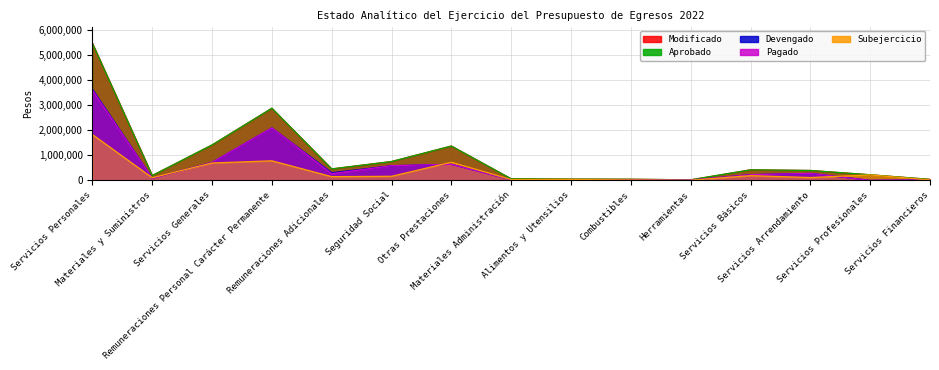

Reading left to right, what are all the values shown in this chart?

Modificado: 5455459.9	195819.0	1412221.1	2872559.7	459698.2	753541.3	1369660.8	65619.0	55000.0	49000.0	25000.0	423400.0	397738.1	226620.0	43900.0
Devengado: 3627909.2	85973.4	717029.6	2089850.7	307293.6	586829.3	643935.6	28781.9	15122.5	27322.6	14706.9	231019.3	280822.2	5000.0	21175.3
Pagado: 3589497.5	85881.5	717029.6	2089850.7	268881.9	586829.3	643935.6	28781.9	15030.6	27322.6	14706.9	231019.3	280822.2	5000.0	21175.3
Subejercicio: 1827550.7	109845.6	695191.4	782709.0	152404.5	166712.0	725725.2	36837.1	39877.5	21677.4	10293.1	192380.7	116915.9	221620.0	22724.7
Aprobado: 5455459.9	195819.0	1412221.1	2872559.7	459698.2	753541.3	1369660.8	65619.0	55000.0	49000.0	25000.0	423400.0	397738.1	226620.0	43900.0